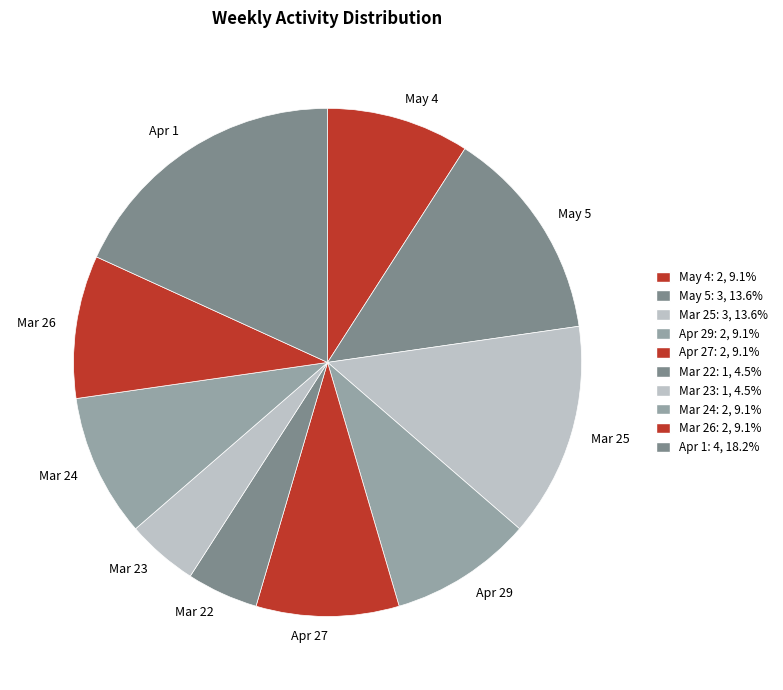

How many slices are in this pie chart?

10